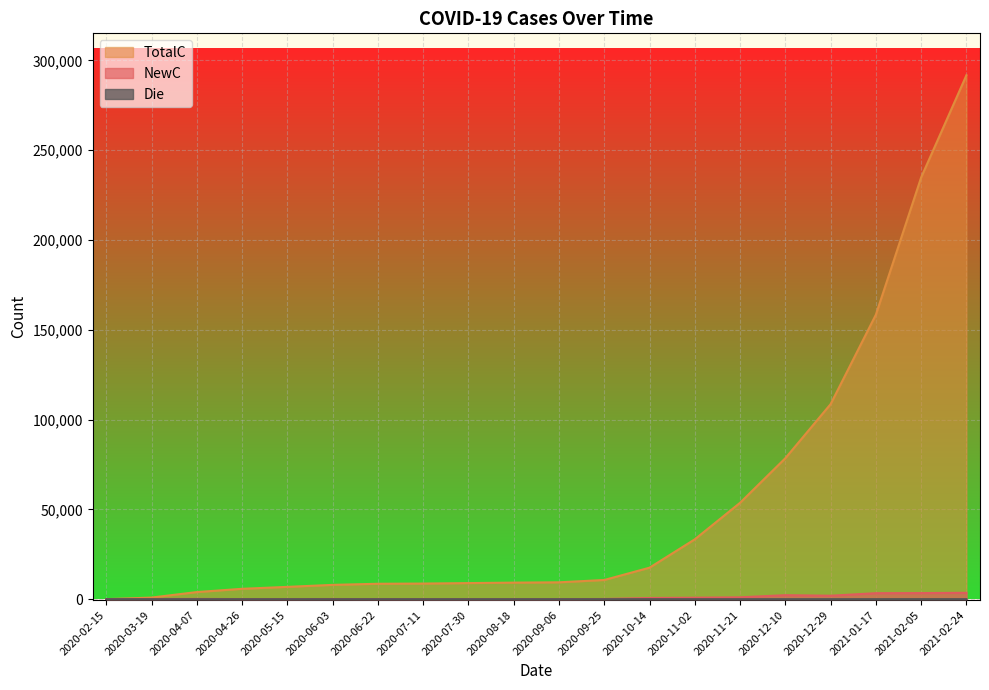

List the labels in order of Die value, largest first.

2021-02-05, 2021-02-24, 2021-01-17, 2020-10-14, 2020-11-21, 2020-12-10, 2020-11-02, 2020-12-29, 2020-04-07, 2020-07-11, 2020-02-15, 2020-03-19, 2020-04-26, 2020-05-15, 2020-06-03, 2020-06-22, 2020-07-30, 2020-08-18, 2020-09-06, 2020-09-25